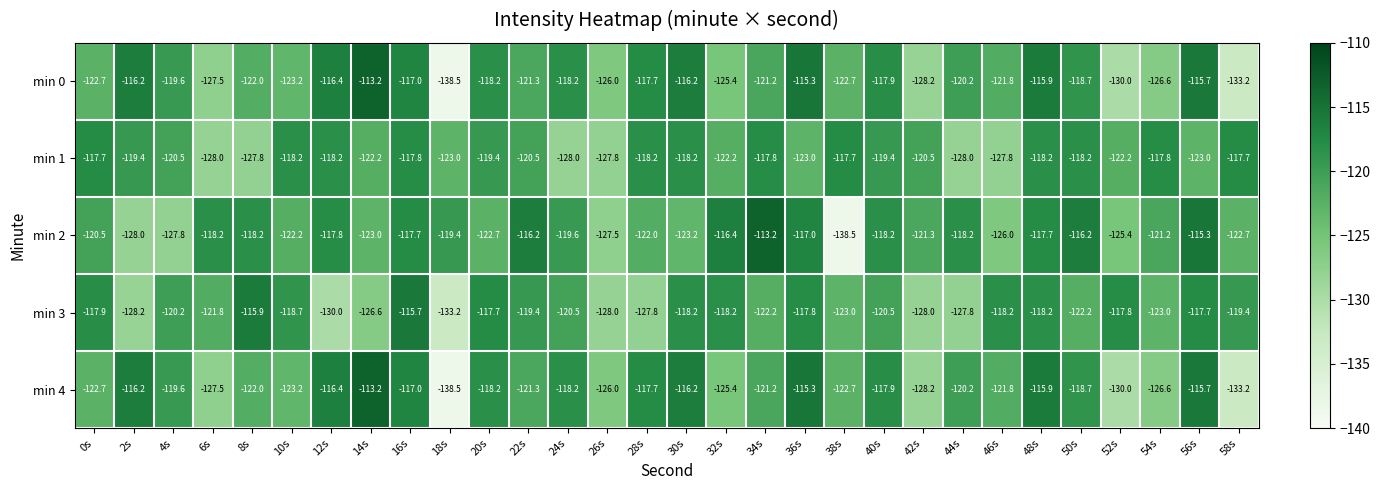

At which category is the sum across all series the highest?

16s